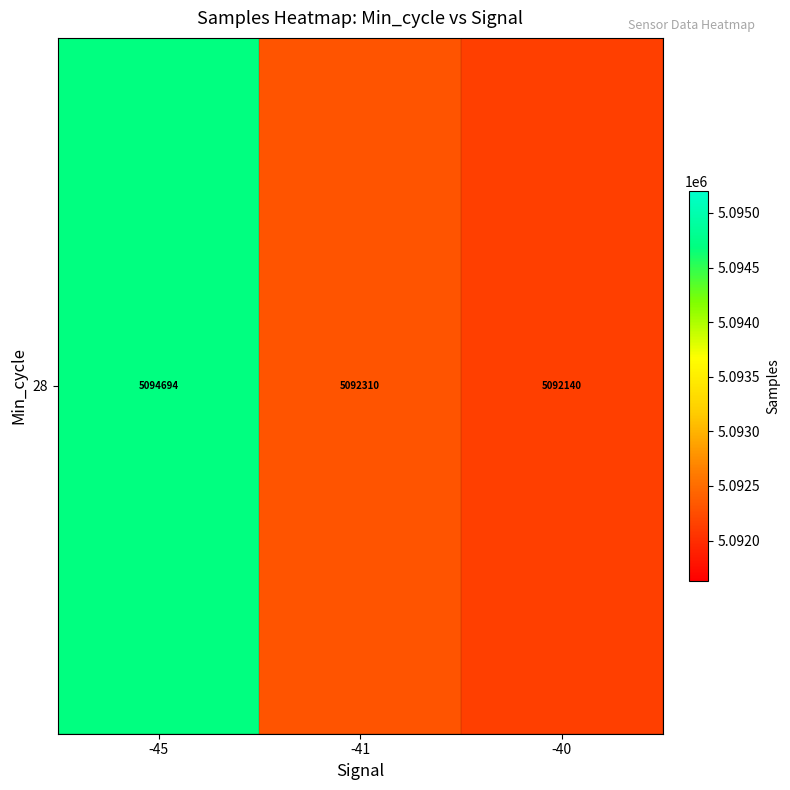

Reading left to right, list all the values displayed in this chart.

-45=5094694.0	-41=5092309.9	-40=5092139.7